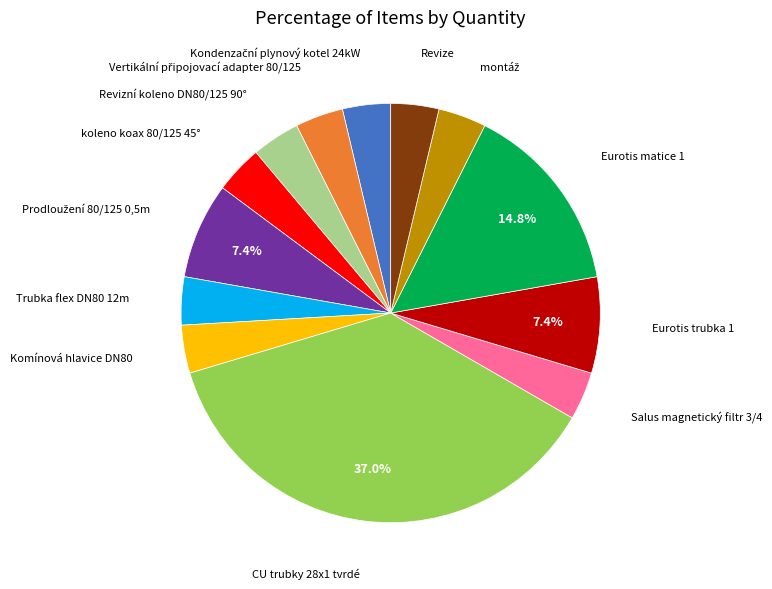

Is there a majority slice in this chart?

No